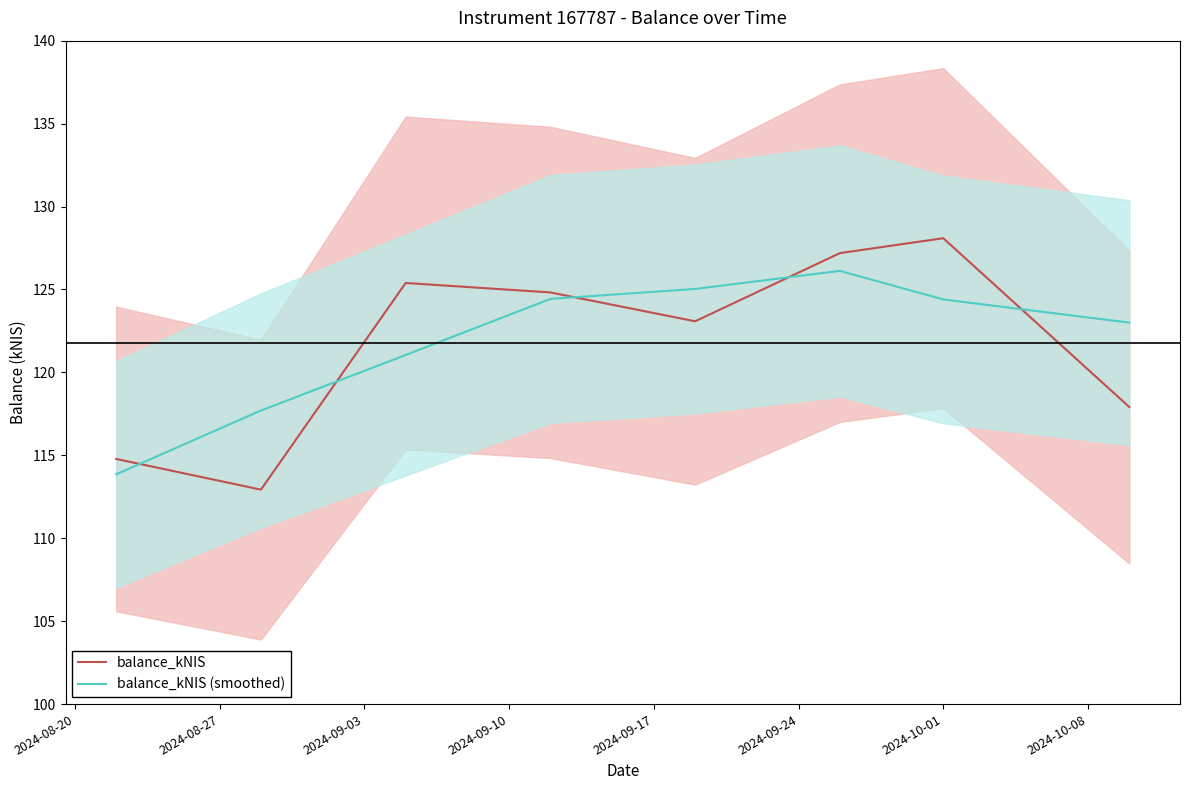

Reading left to right, list all the values displayed in this chart.

balance_kNIS: 114.8	112.9	125.4	124.8	123.1	127.2	128.1	117.9
balance_kNIS (smoothed): 113.9	117.7	121.0	124.4	125.0	126.1	124.4	123.0